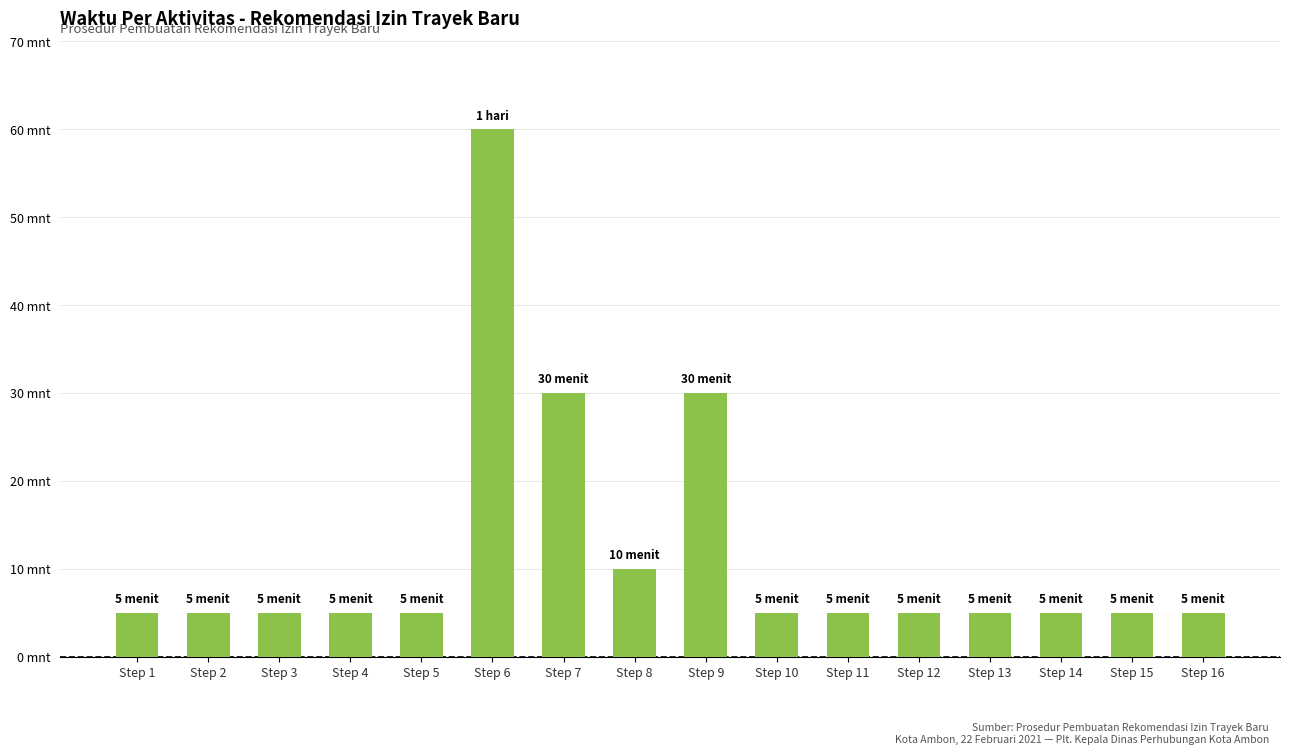

Are the bars horizontal?

No